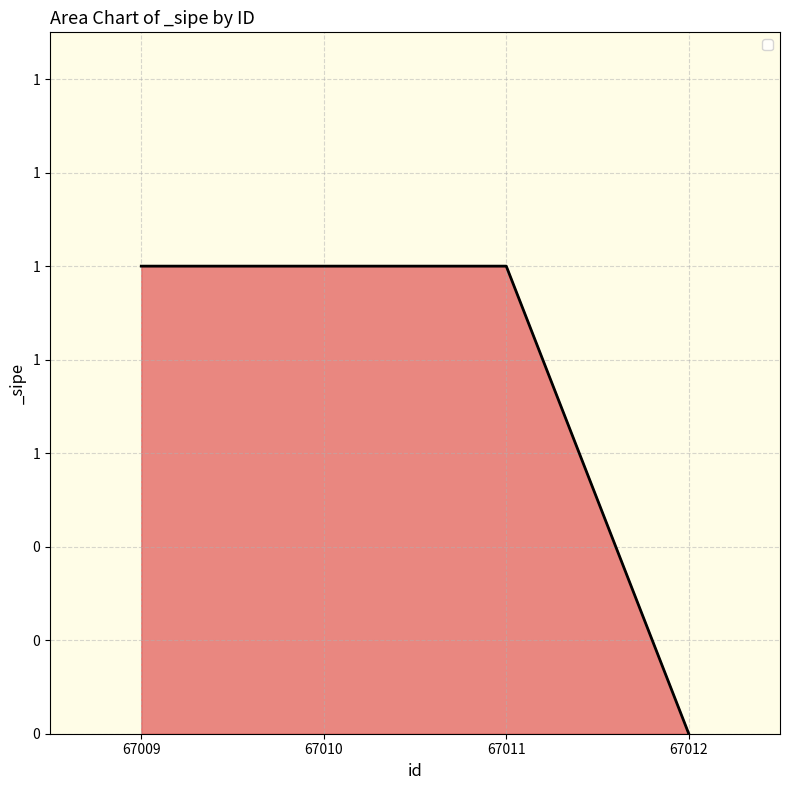

Does the chart have visible grid lines?

Yes